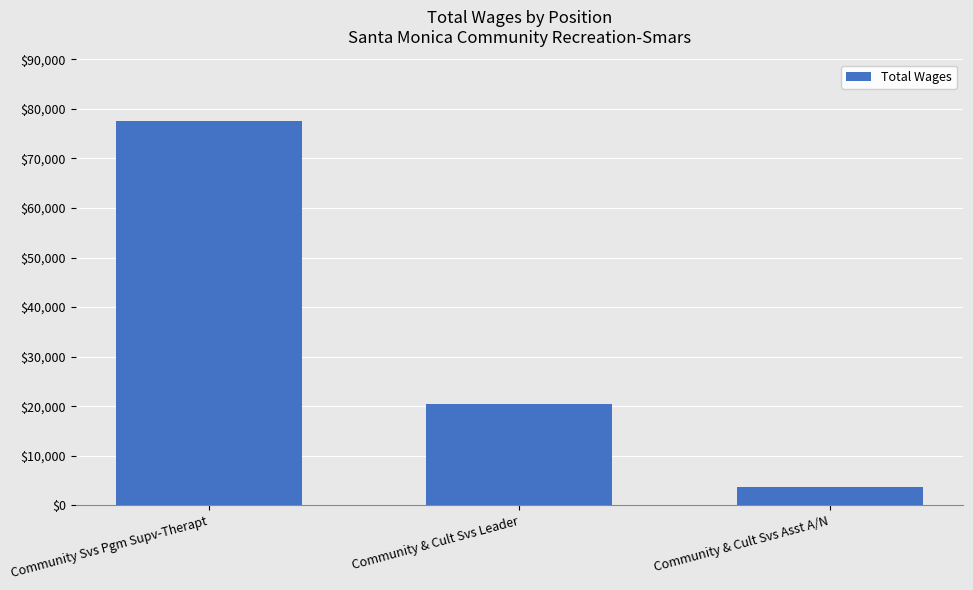

What is the label of the 1st bar from the right?

Community & Cult Svs Asst A/N